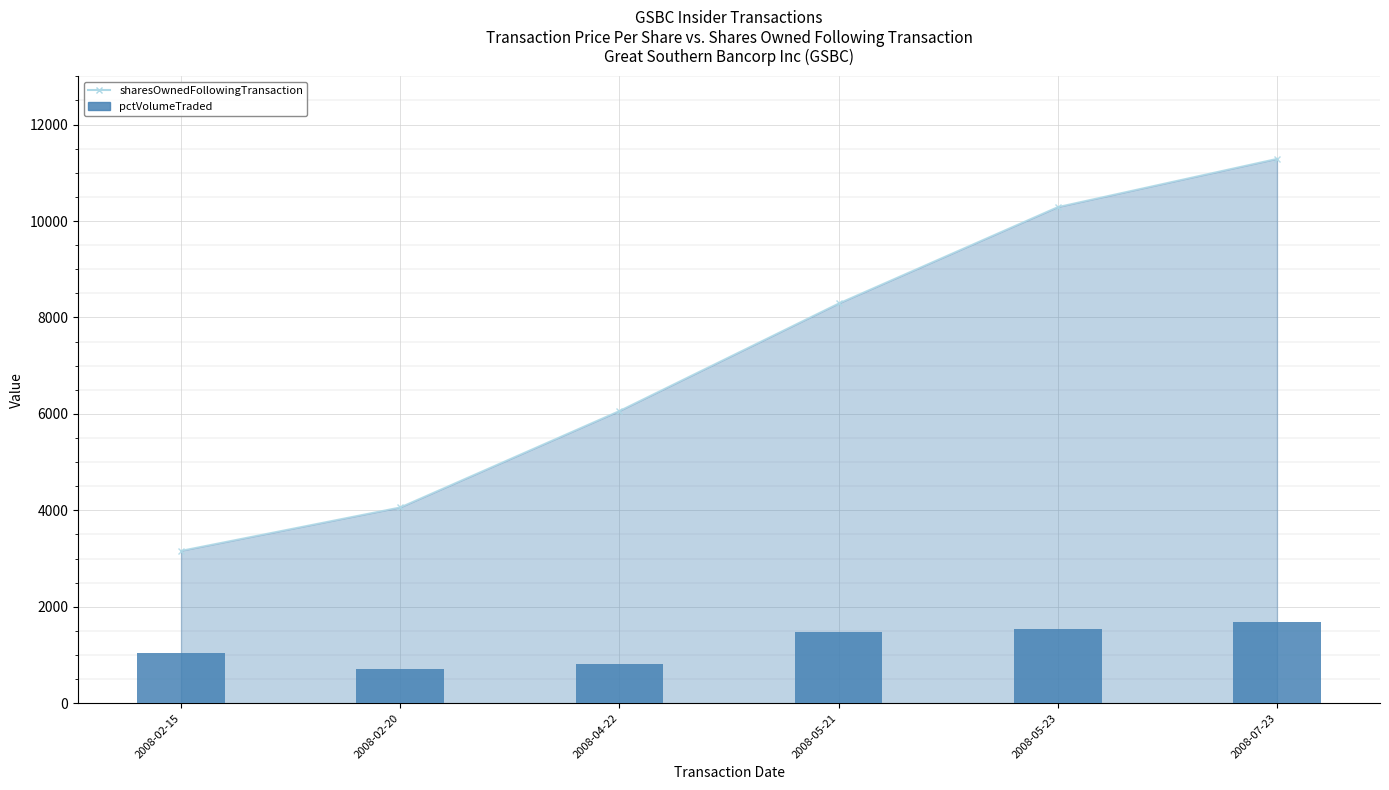

At which category does the chart reach its minimum across all series?

2008-02-20